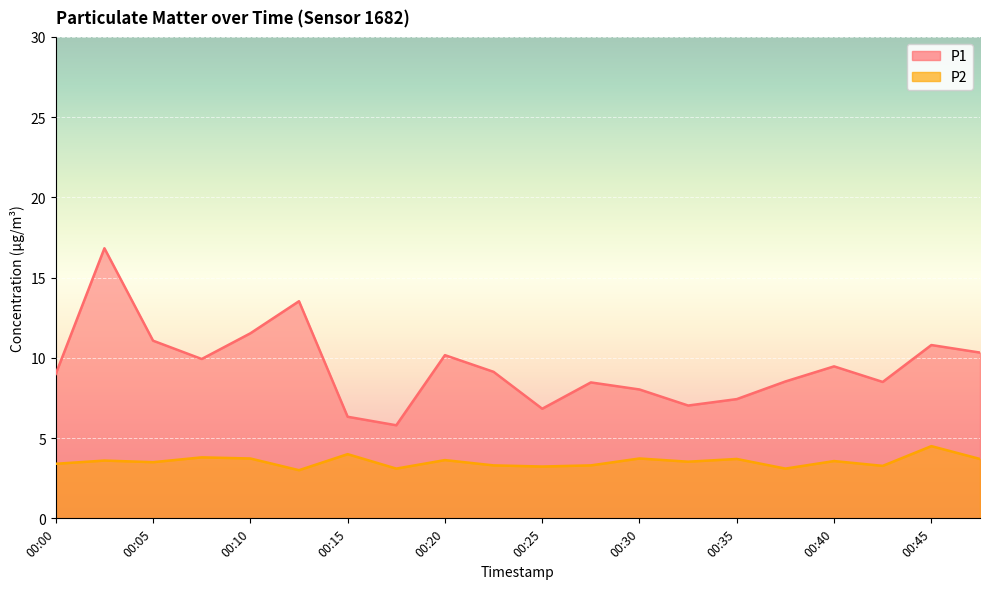

What is the total value across all series at 00:20?

13.8